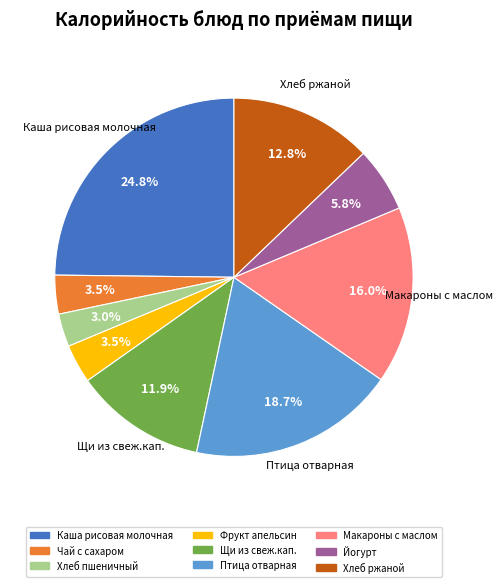

Count the number of slices in the pie.

9